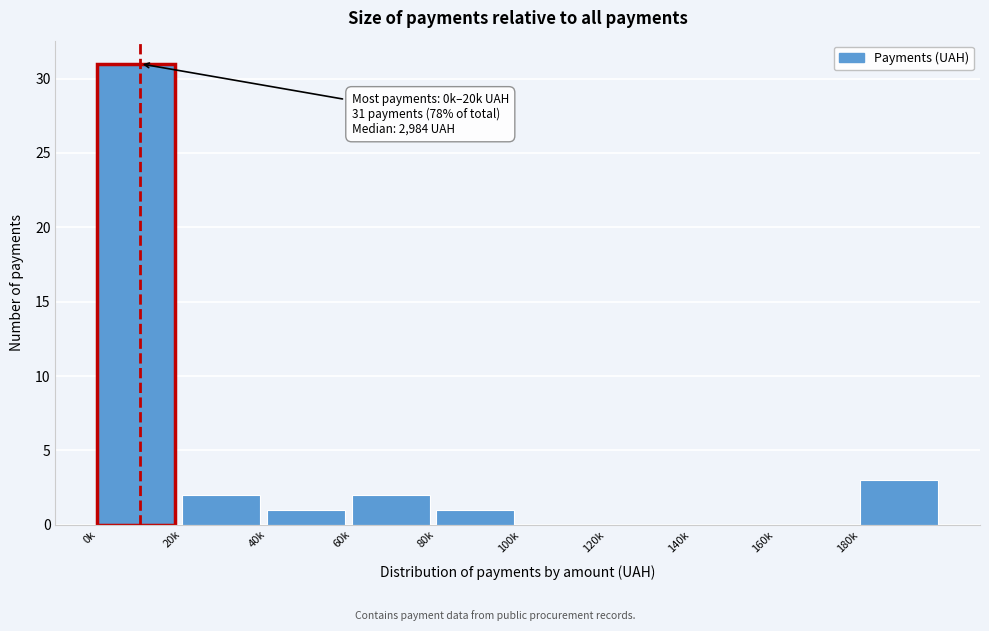

Reading left to right, what are all the values shown in this chart?

0k=31	20k=2	40k=1	60k=2	80k=1	100k=0	120k=0	140k=0	160k=0	180k=3